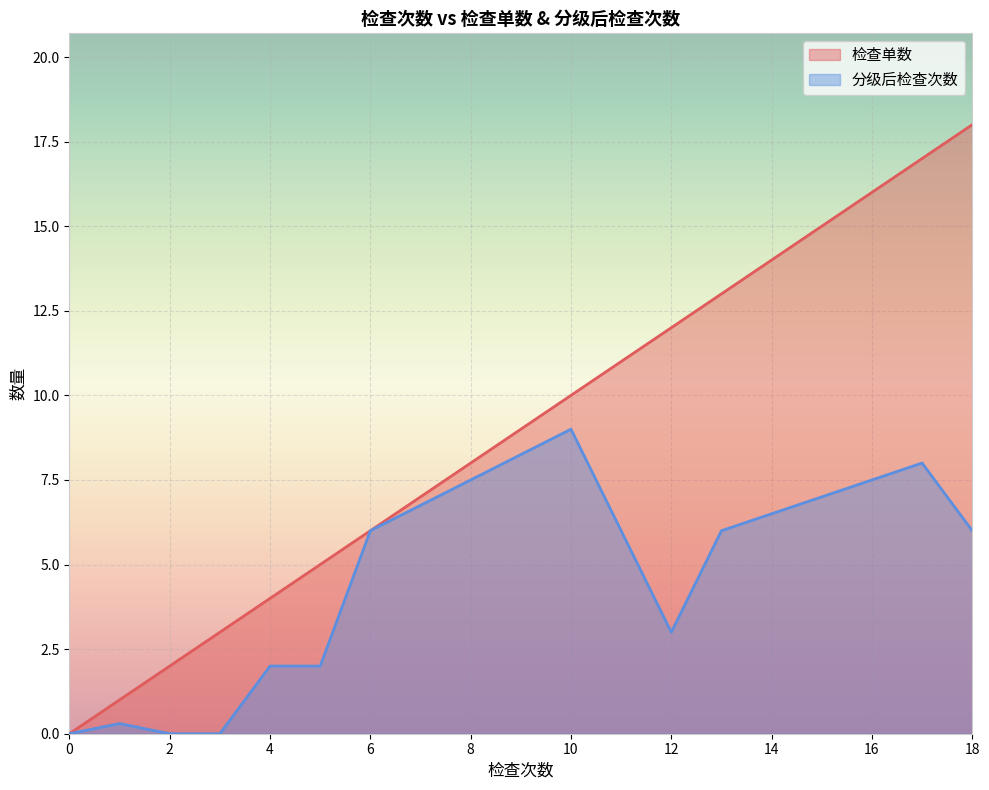

What are all the series names shown in the legend?

检查单数, 分级后检查次数